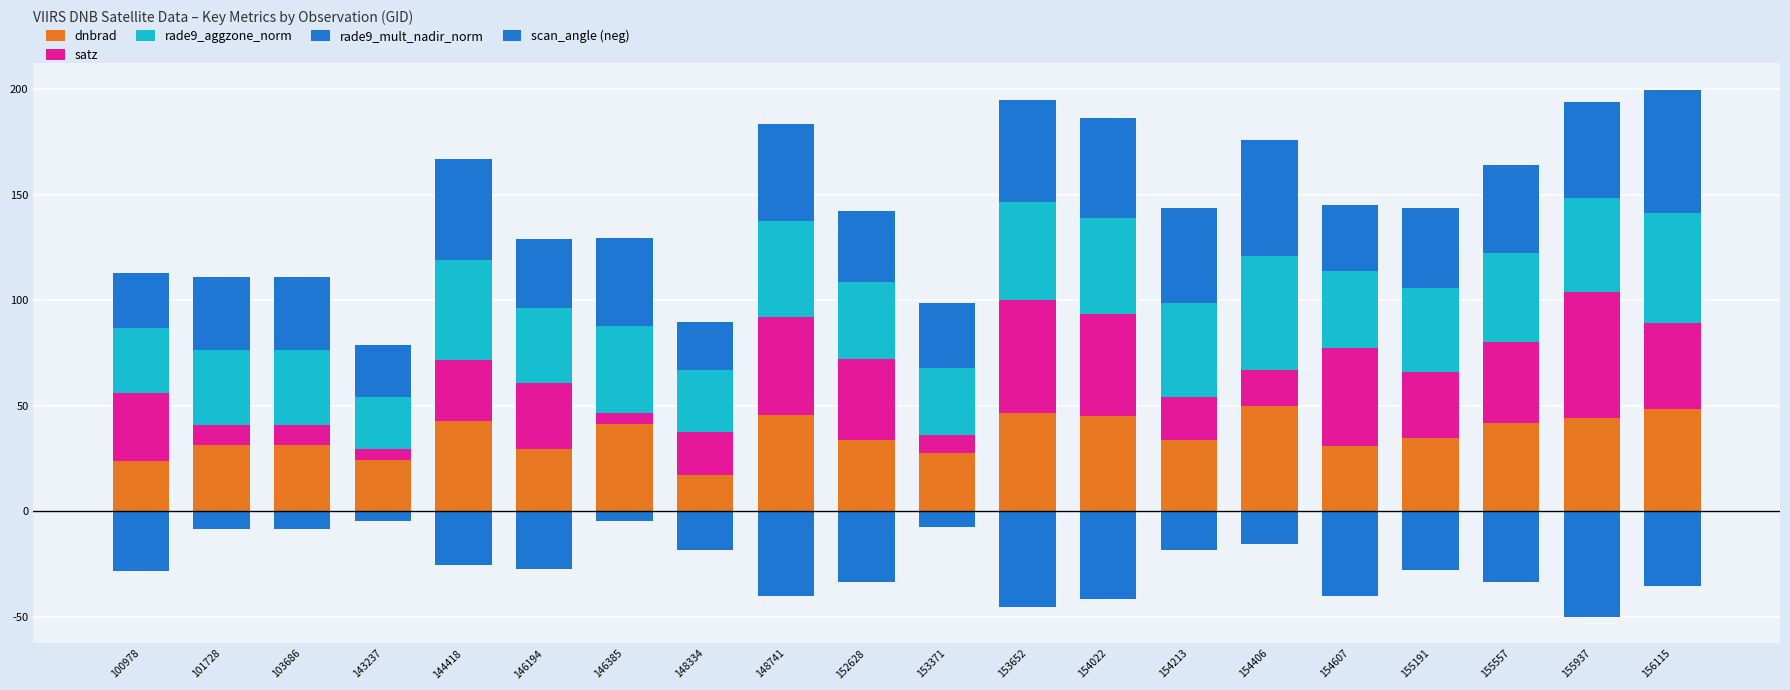

The value of rade9_mult_nadir_norm at 155557 is 8.5. True or false?

False